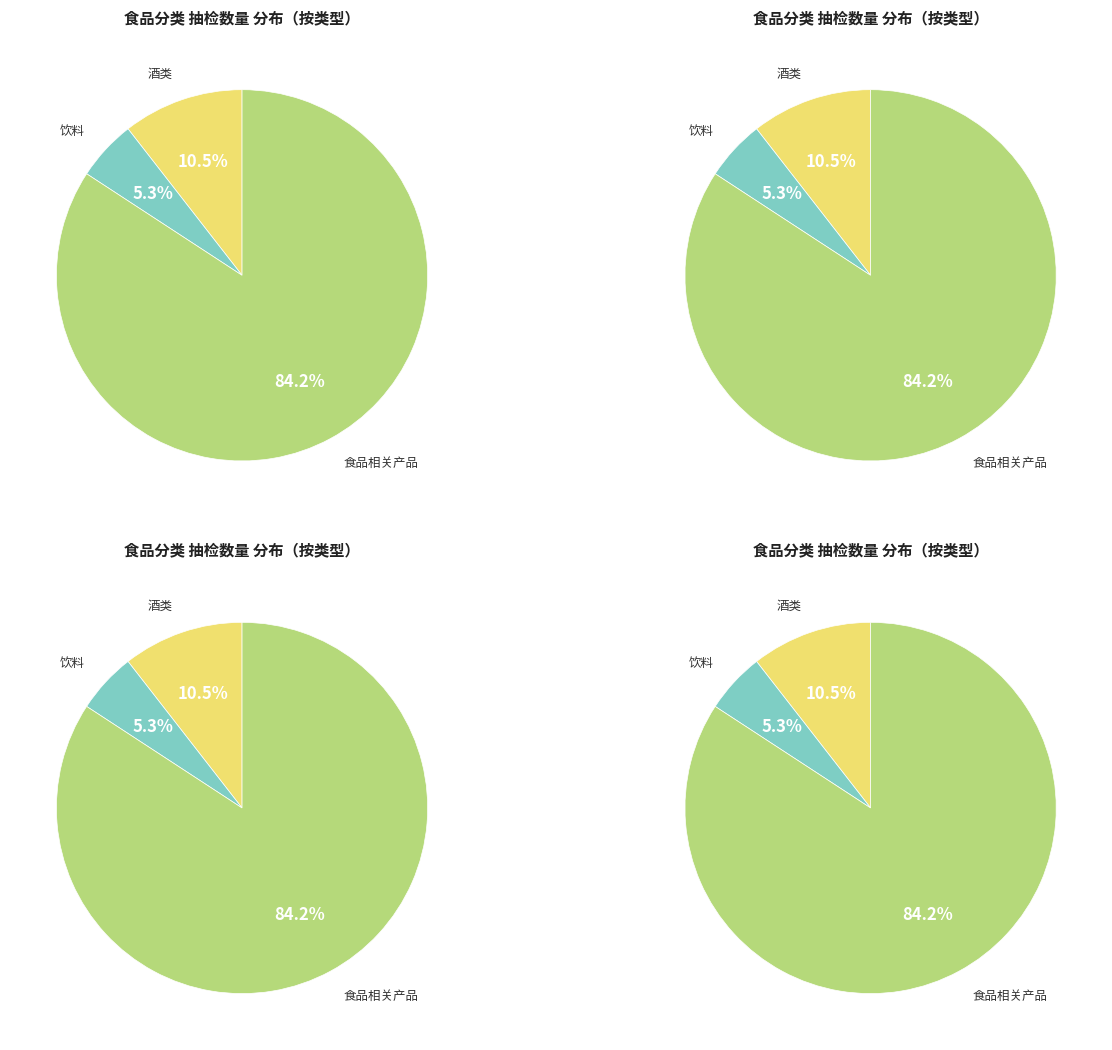

What is the total percentage of 酒类 and 食品相关产品?

94.7%